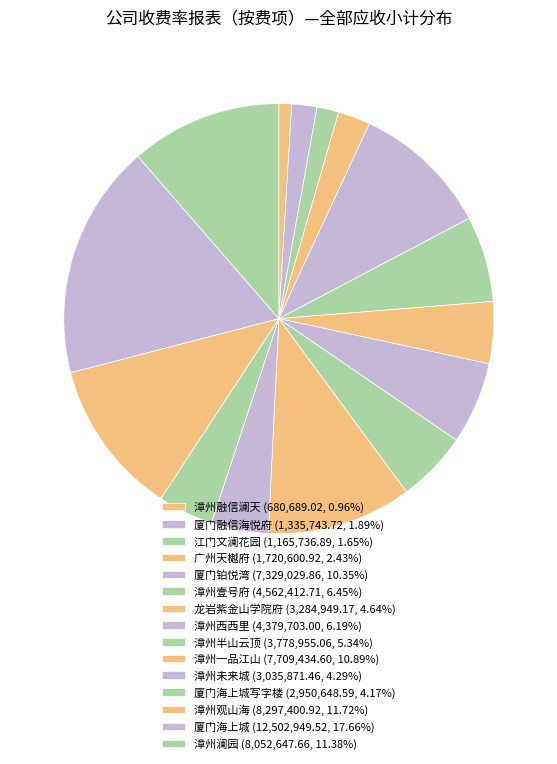

Count the number of slices in the pie.

15